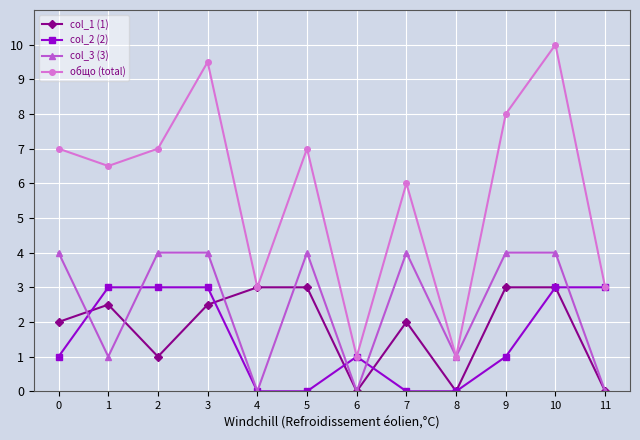

Count the col_3 (3) values in the range 1 to 4.

9